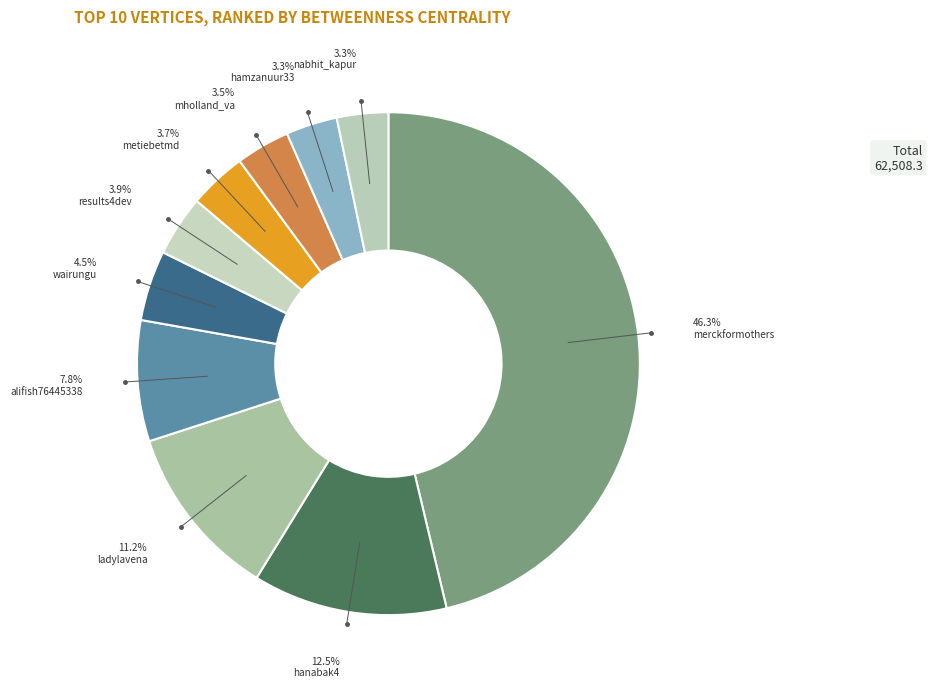

To the nearest percent, what is the average slice percentage?

10%